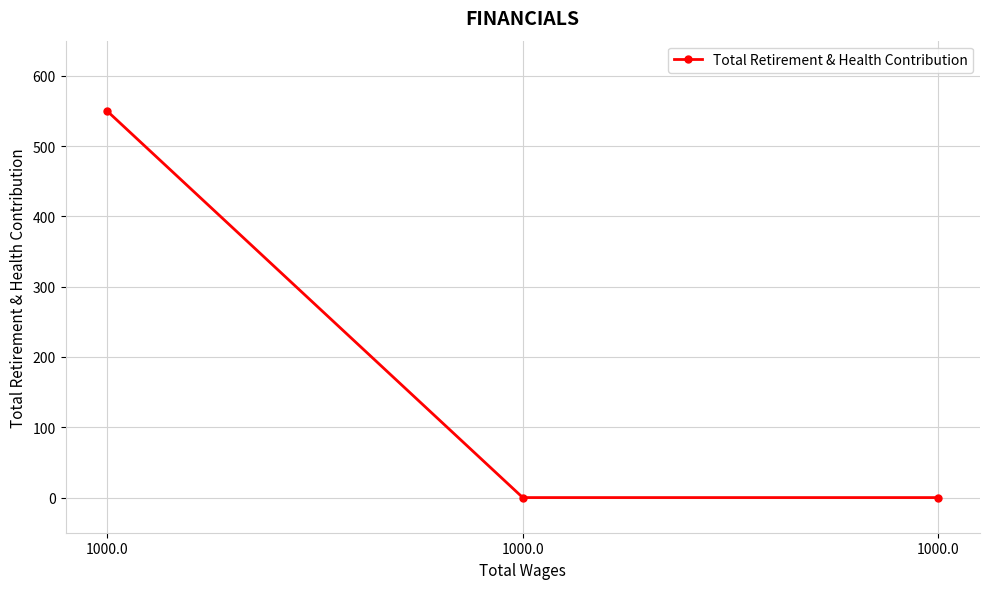

What is the average value?

183